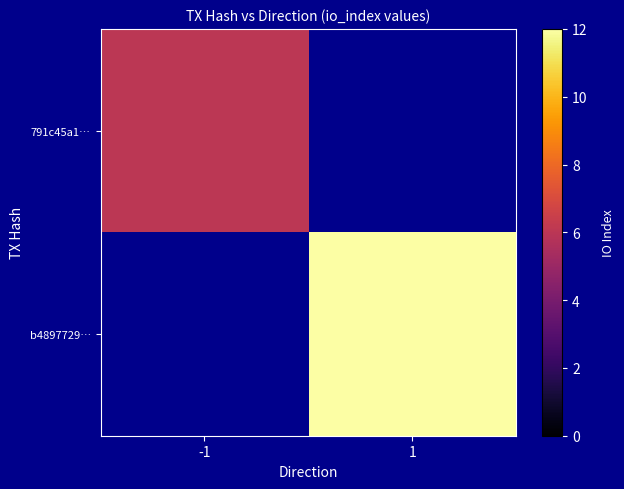

Rank the series at 1 from lowest to highest value.

791c45a1…, b4897729…